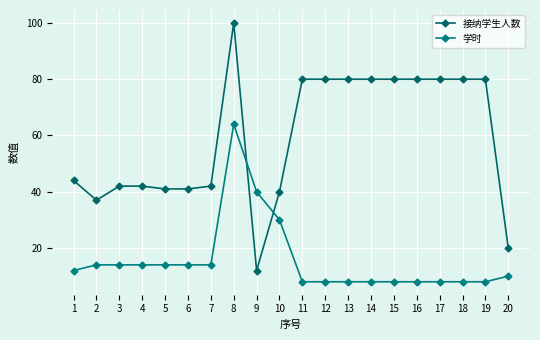

Is this an area chart (filled region under the line)?

No